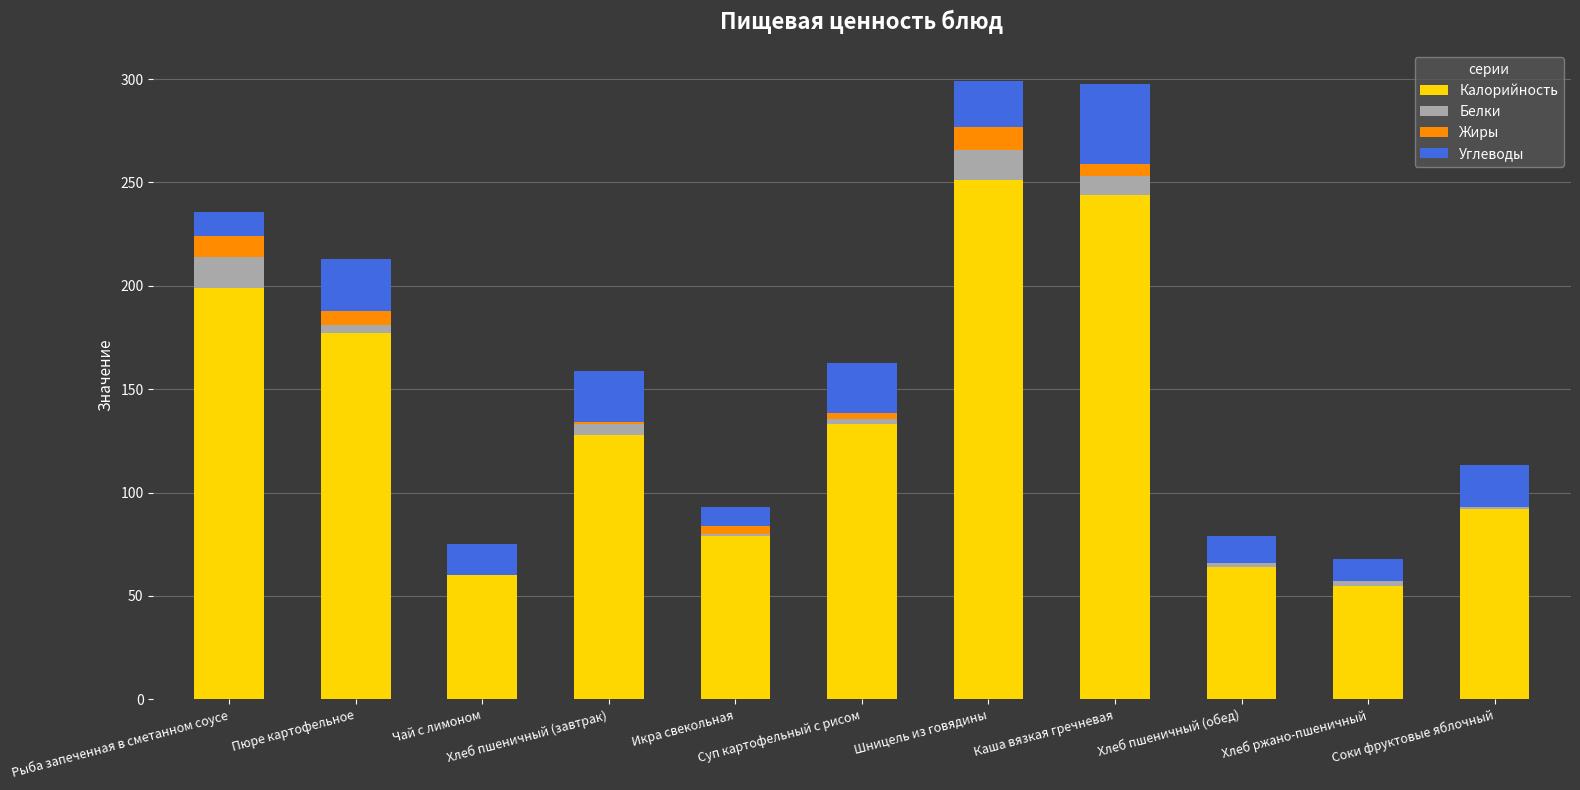

What is the maximum value for Калорийность?

251.0